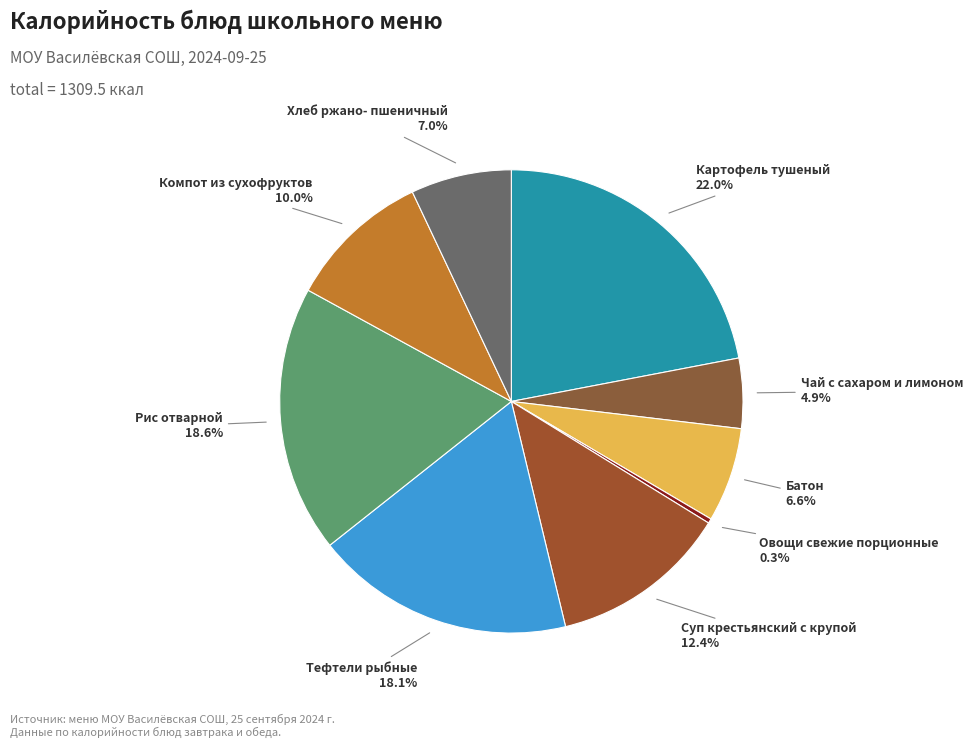

How many slices are in this pie chart?

9